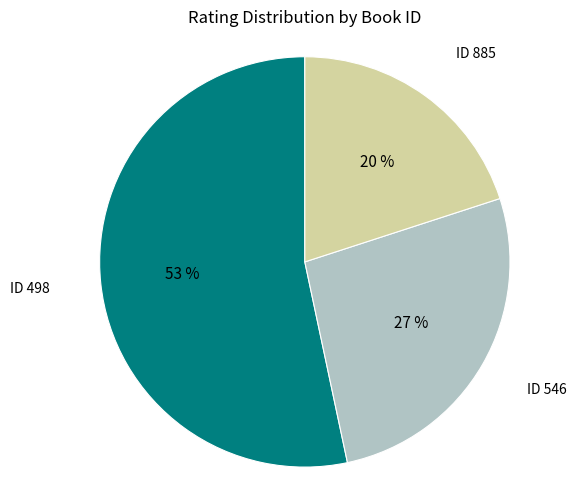

Count the number of slices in the pie.

3